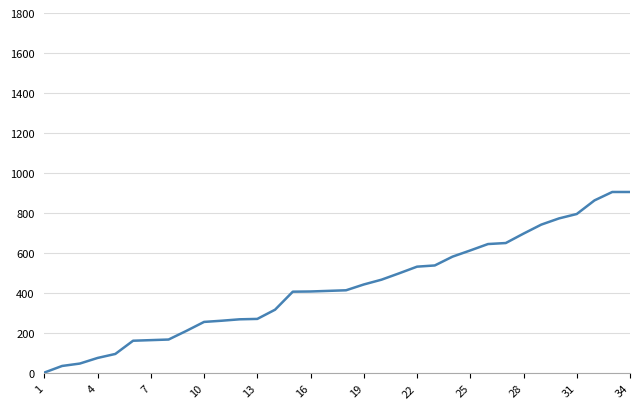

How many series are shown in this chart?

1